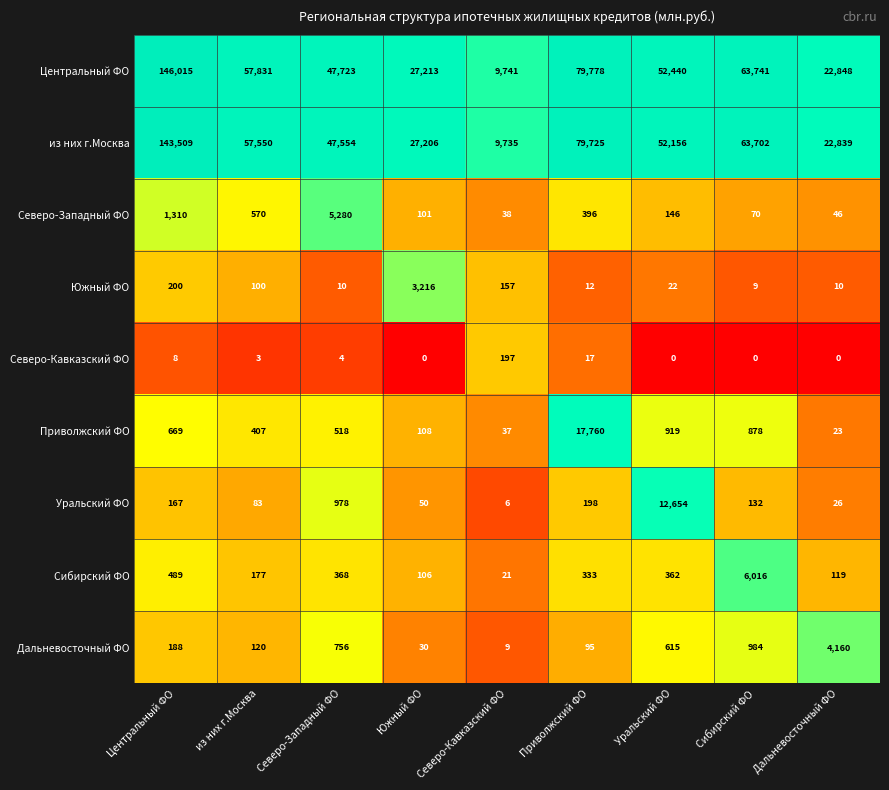

What is the minimum value for Уральский ФО?

6